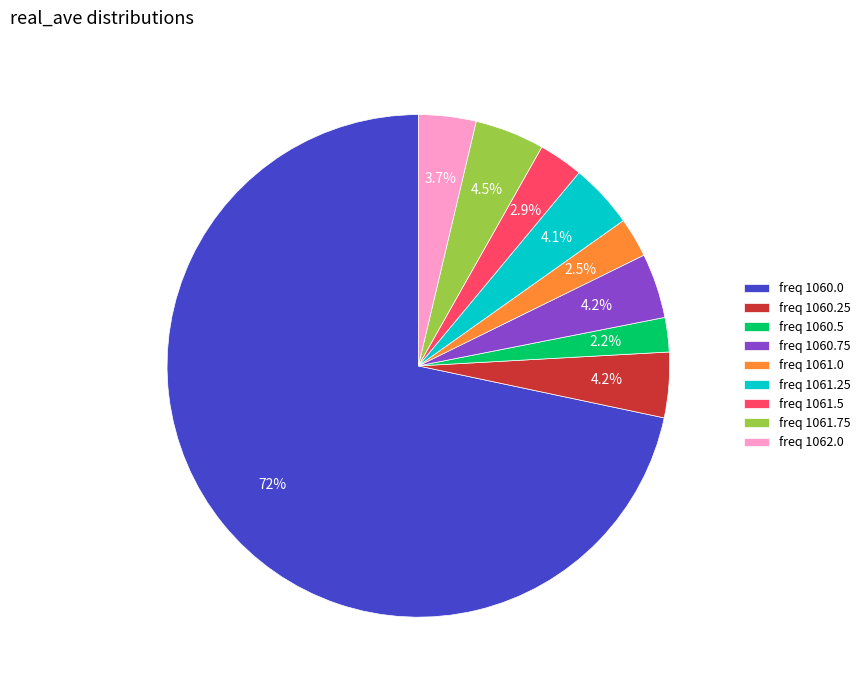

The freq 1062.0 slice represents 4% of the pie. True or false?

True